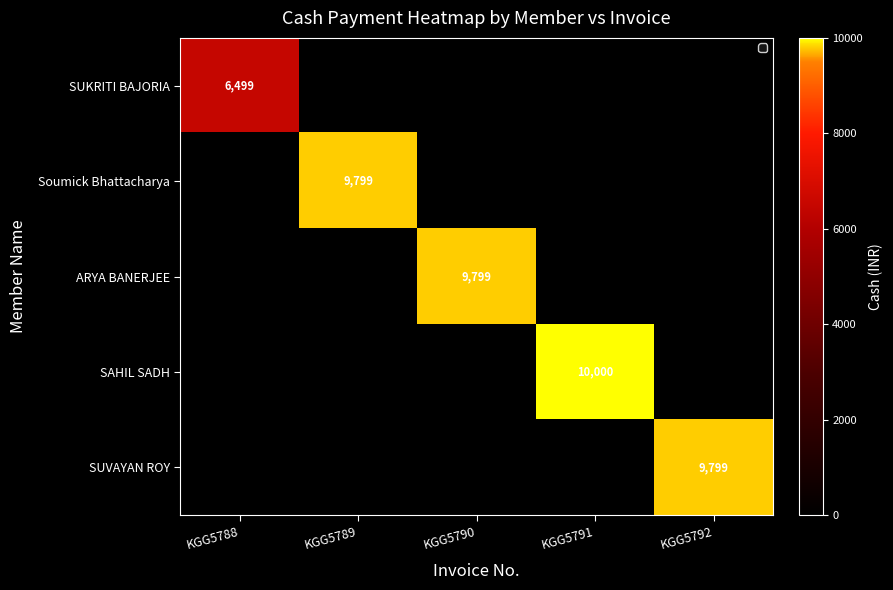

The value of SUKRITI BAJORIA at KGG5788 is 2472. True or false?

False